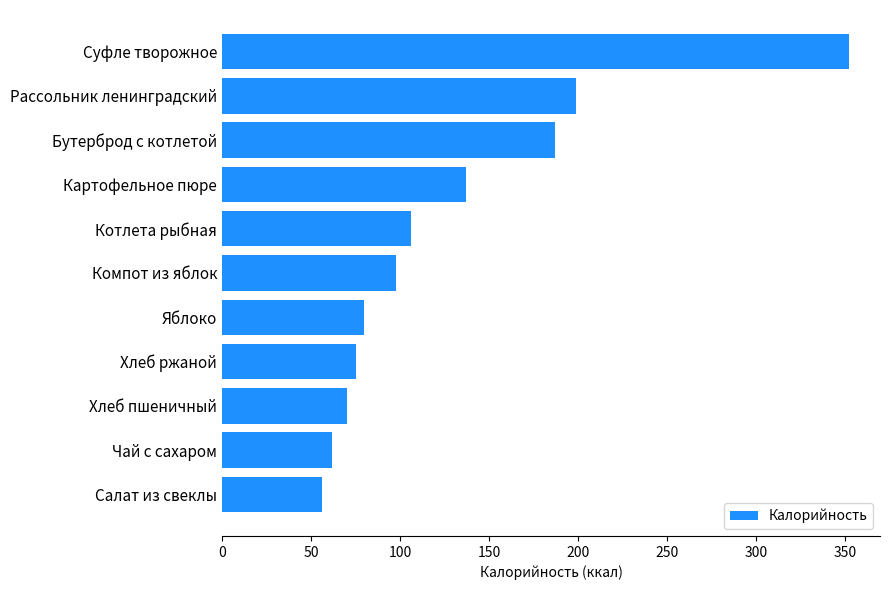

Are the bars grouped side by side (vs. stacked)?

No